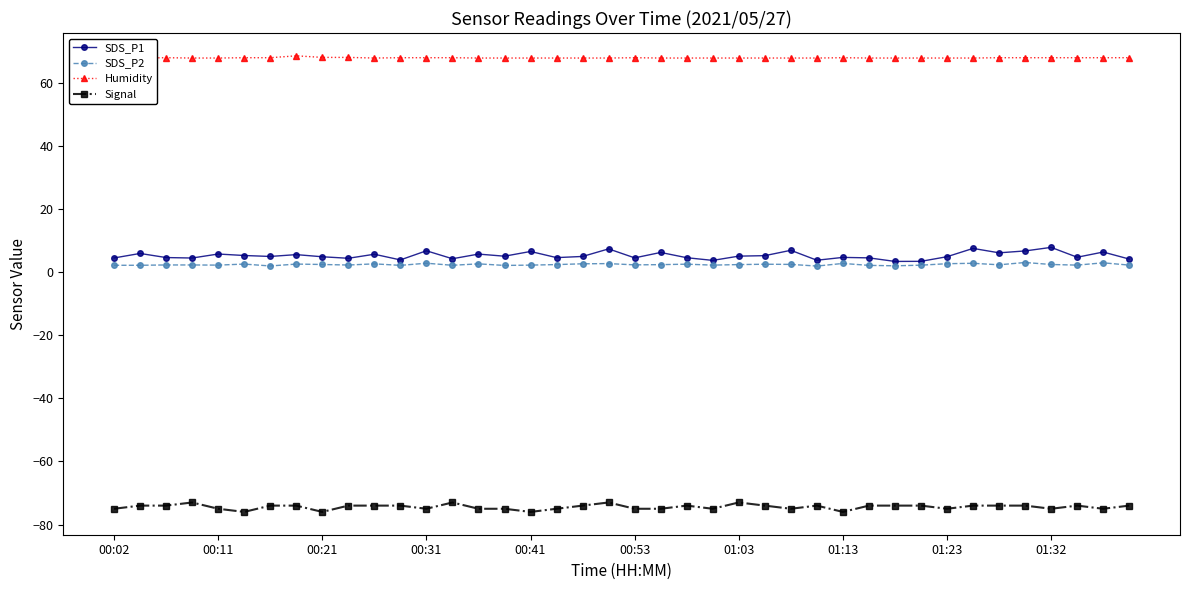

True or false: SDS_P1 and Humidity cross at least once.

False